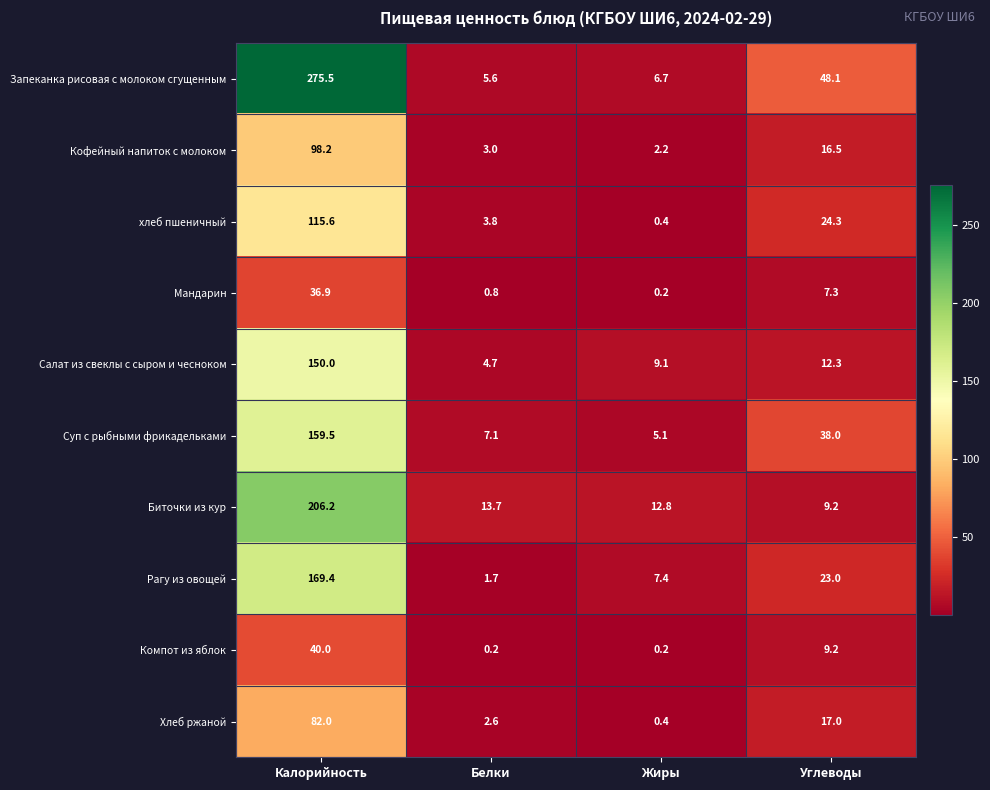

Count the number of data series in this chart.

10